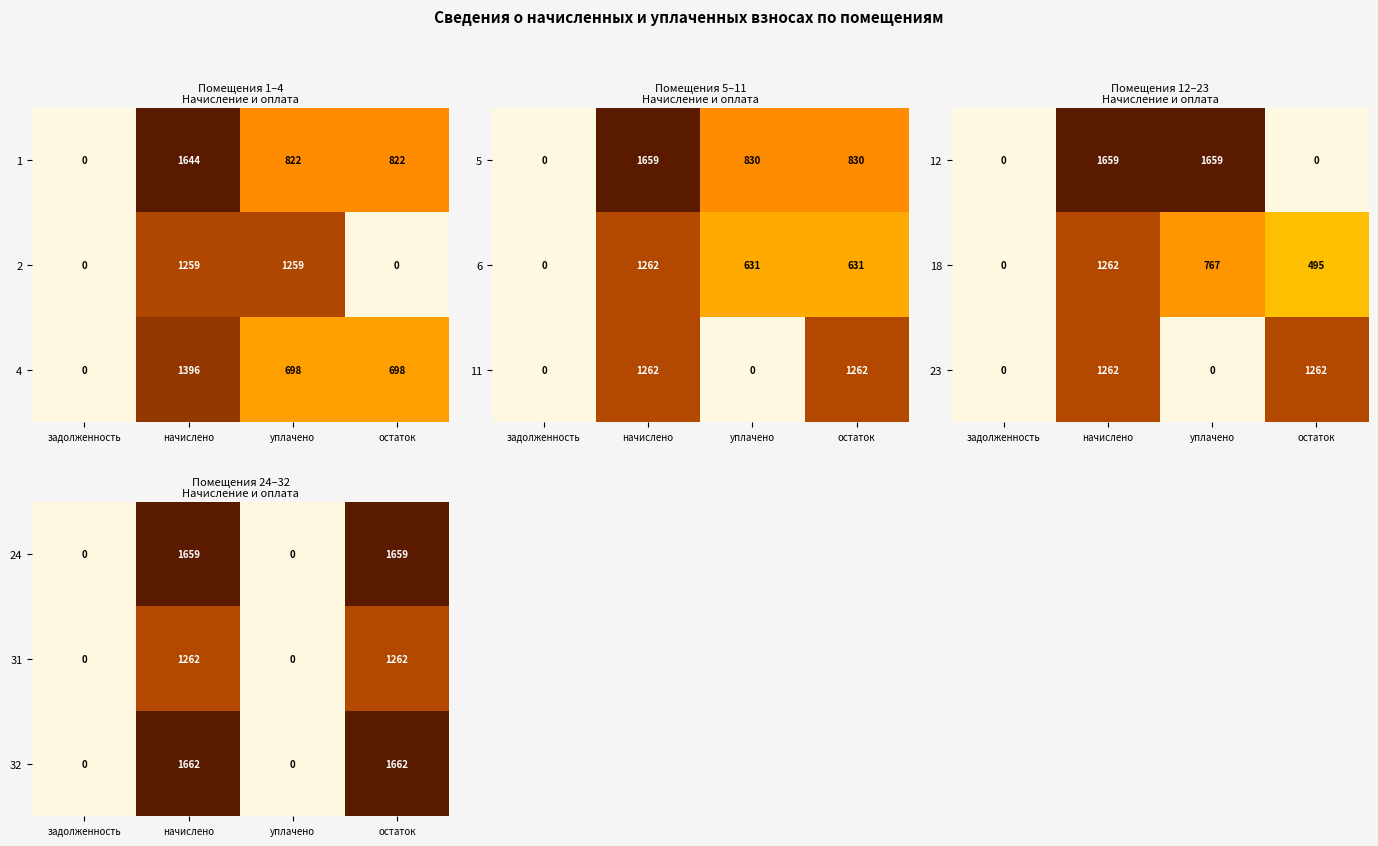

At how many categories does at least one series exceed 75?

2